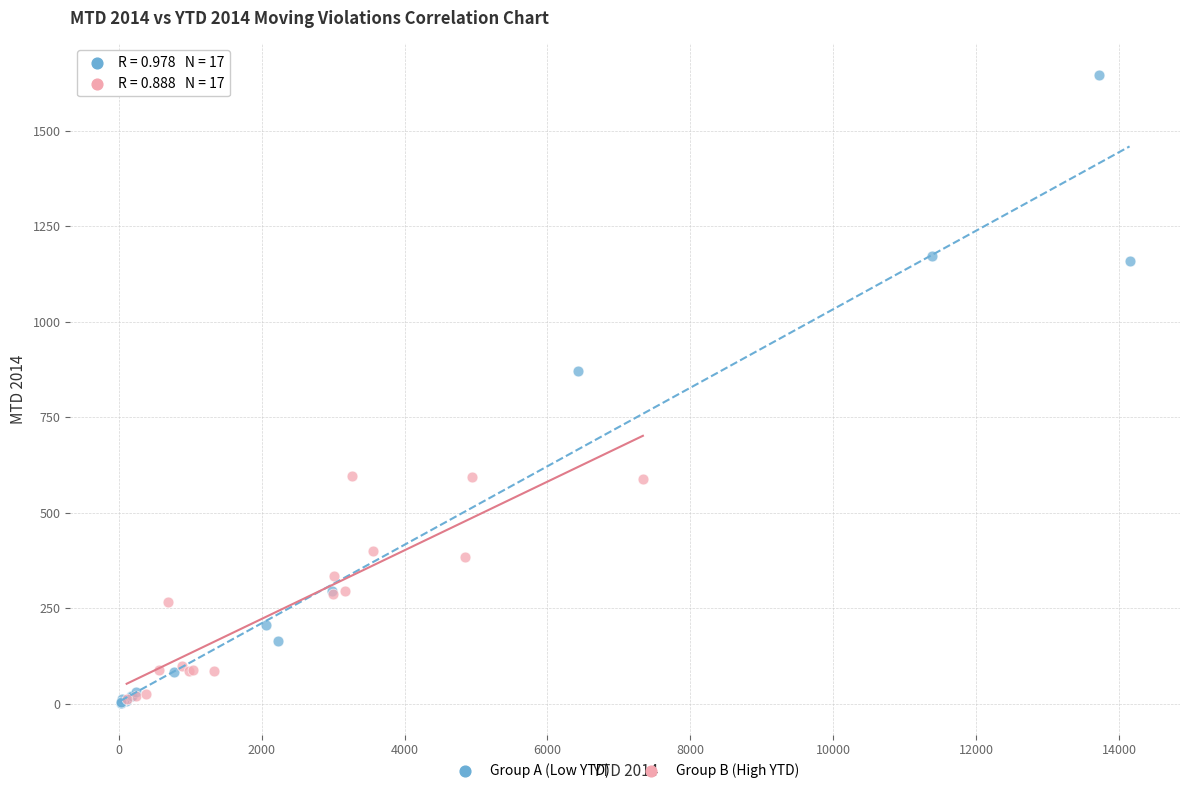

Which series contains the highest Y value?

Group A (Low YTD)